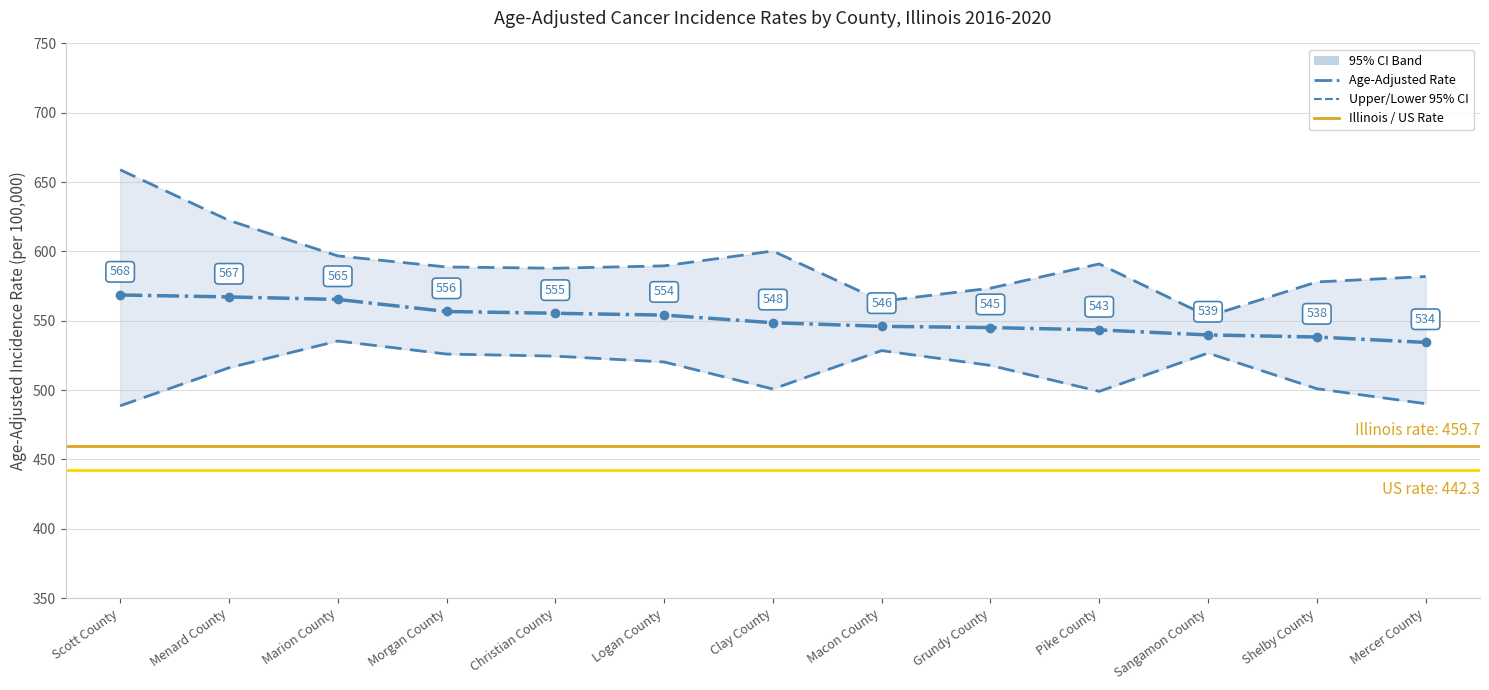

Which series changed the most between Menard County and Grundy County?

Upper 95% CI